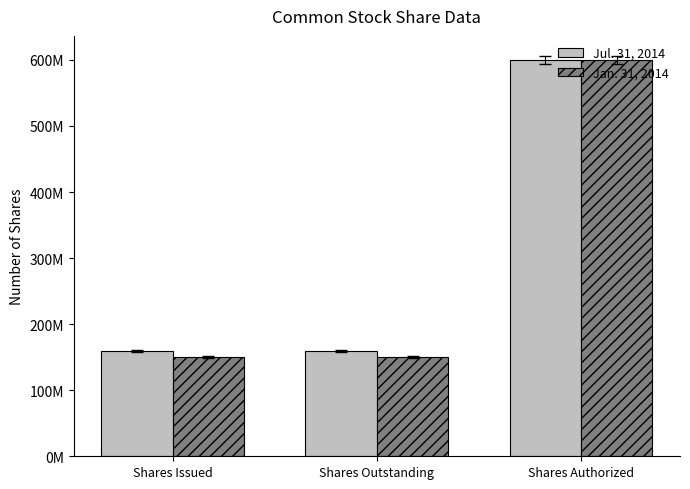

At Shares Outstanding, list the series in order from largest to smallest.

Jul. 31, 2014, Jan. 31, 2014